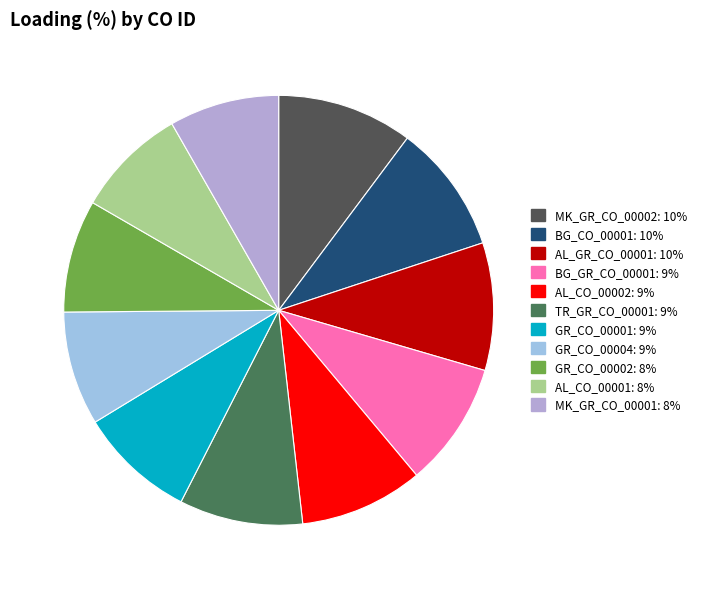

To the nearest percent, what is the average slice percentage?

9%